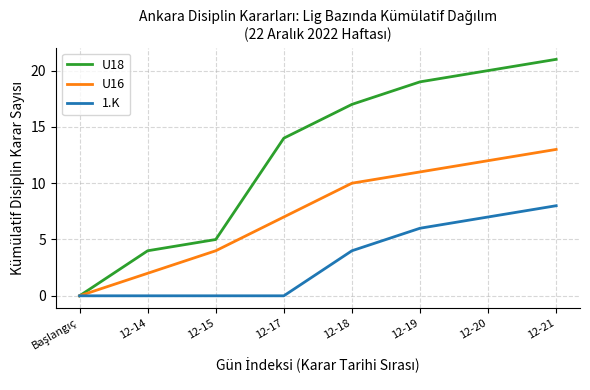

Rank the series by their average value, from lowest to highest.

1.K, U16, U18